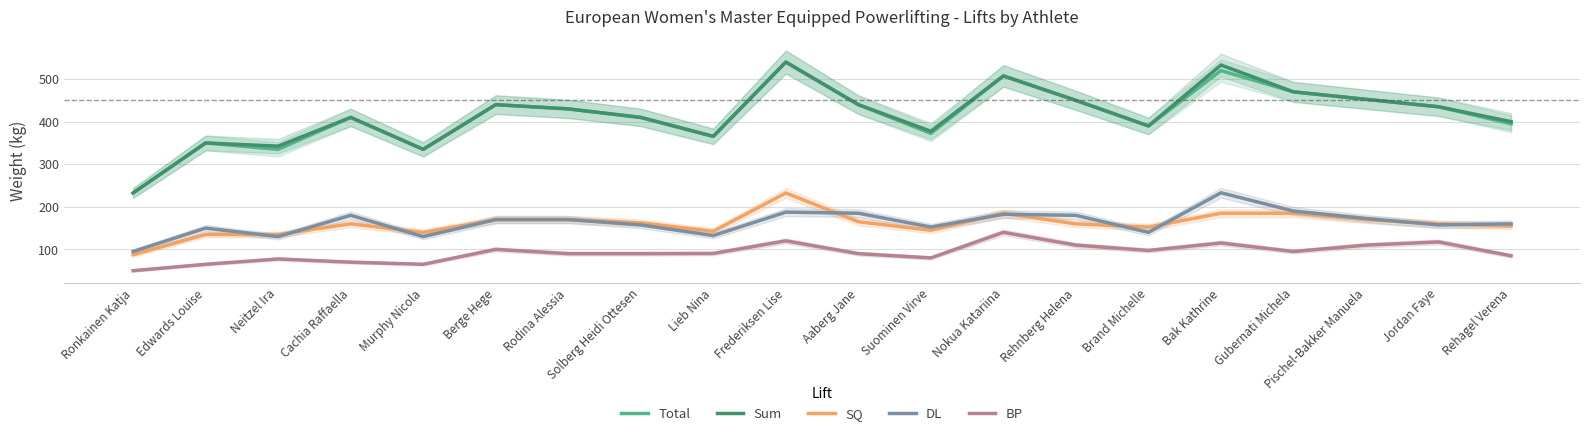

At how many categories does at least one series exceed 385?

14